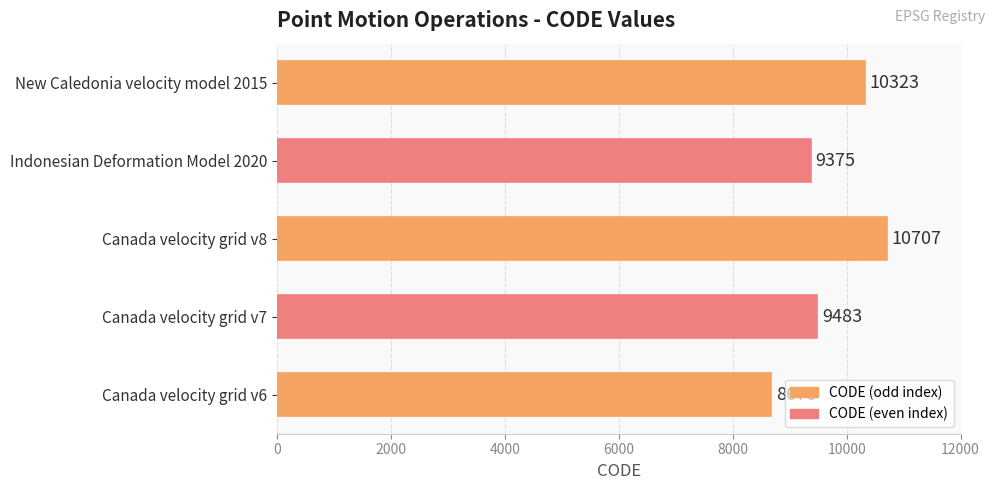

At which label is the value closest to 9691?

Canada velocity grid v7